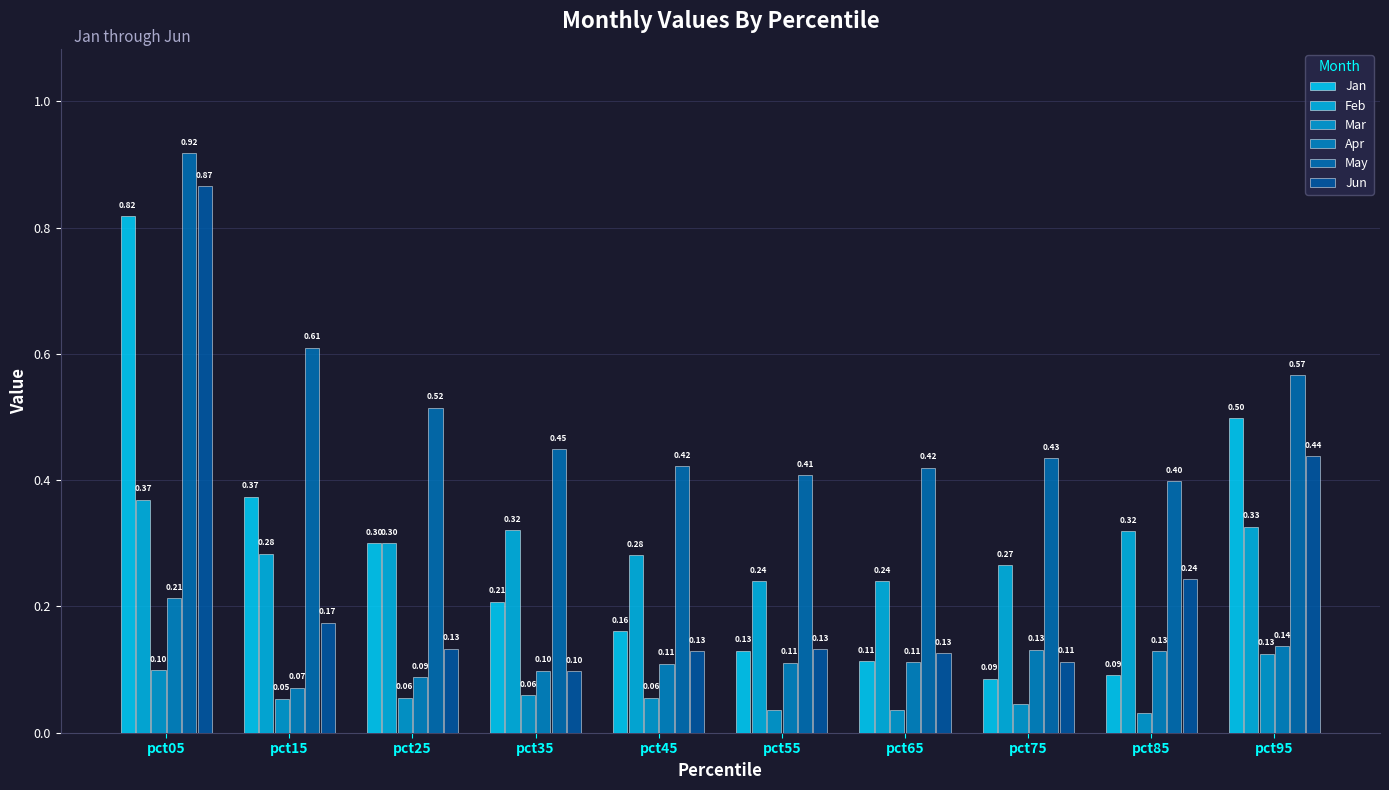

What is the value of the Jun bar at the 5th from the left?

0.1